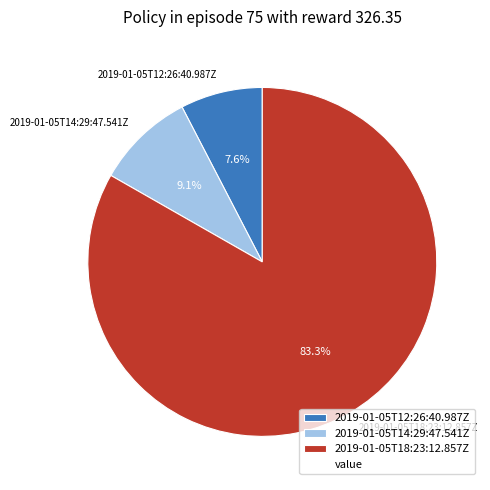

Does 2019-01-05T12:26:40.987Z represent more than half of the total?

No